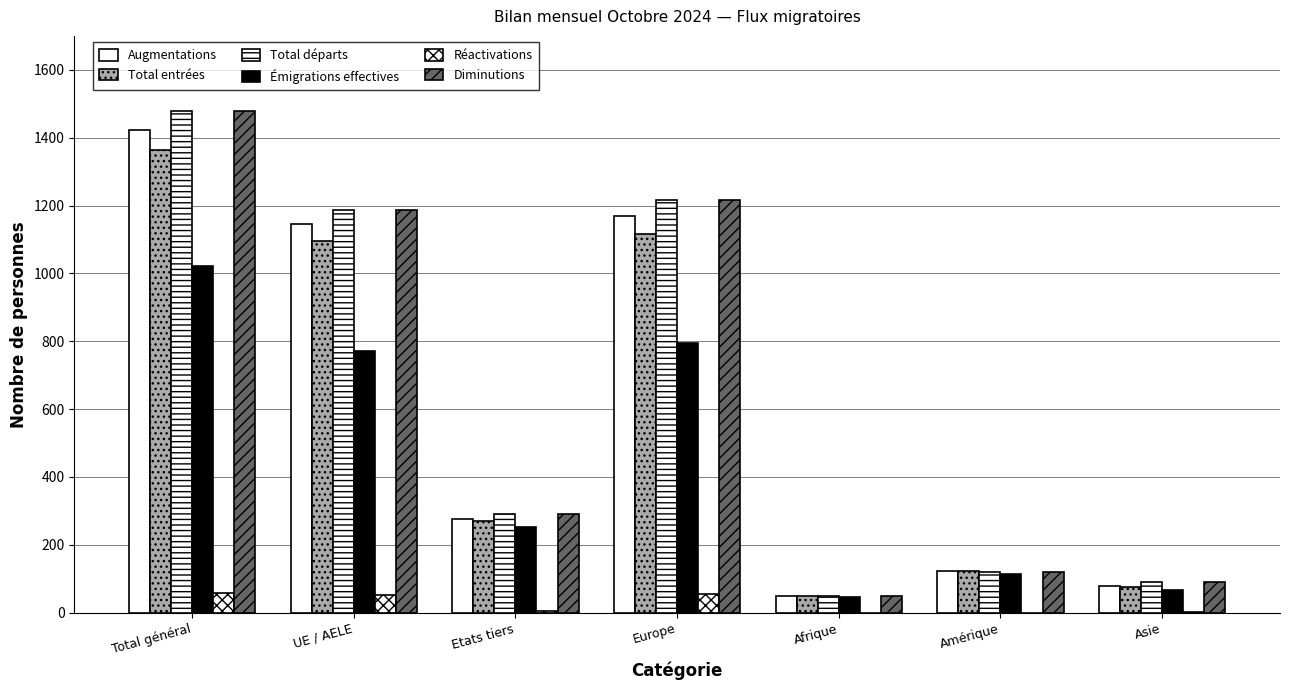

How many distinct data groups are displayed?

6